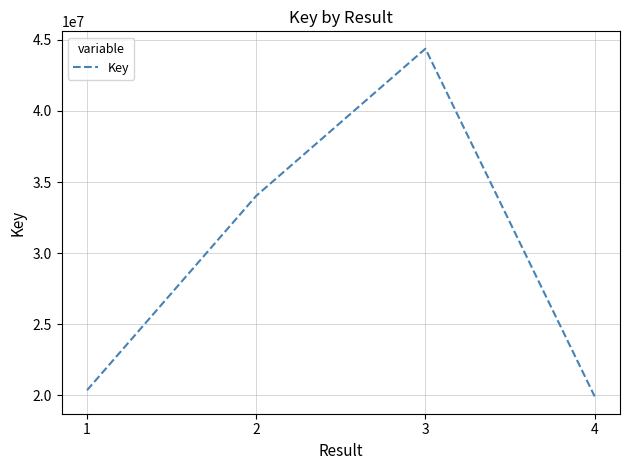

Reading right to left, list all the values displayed in this chart.

4=19928040	3=44378884	2=34030325	1=20355962